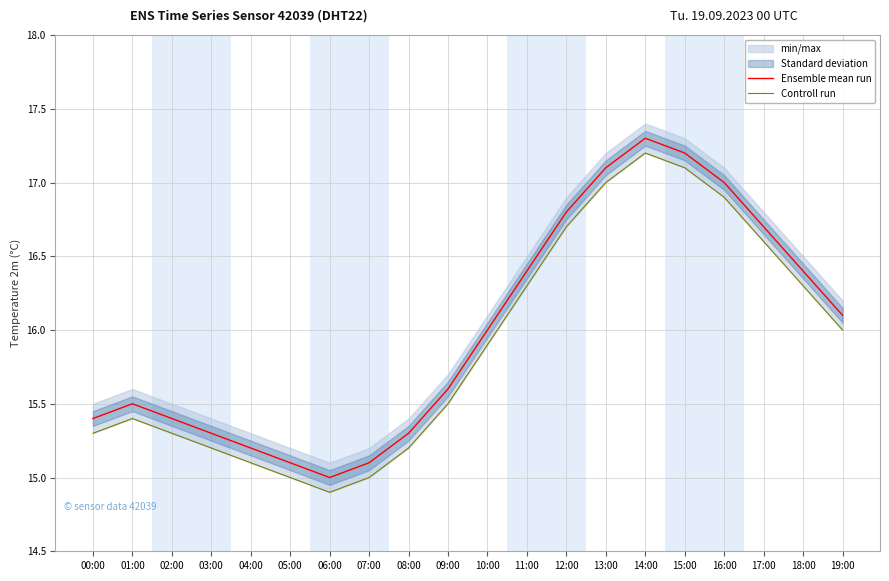

Which series has the widest spread of values?

Ensemble mean run